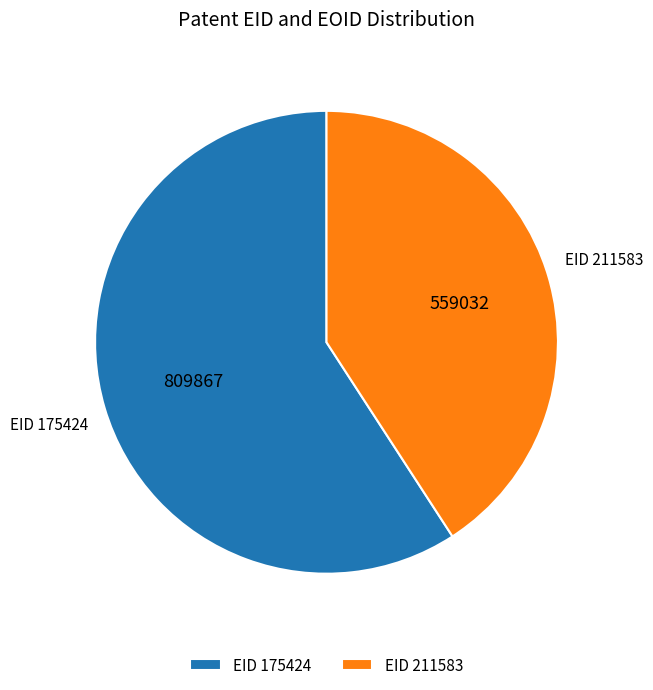

Approximately how many times larger is the value at EID 175424 compared to EID 211583?

1.4